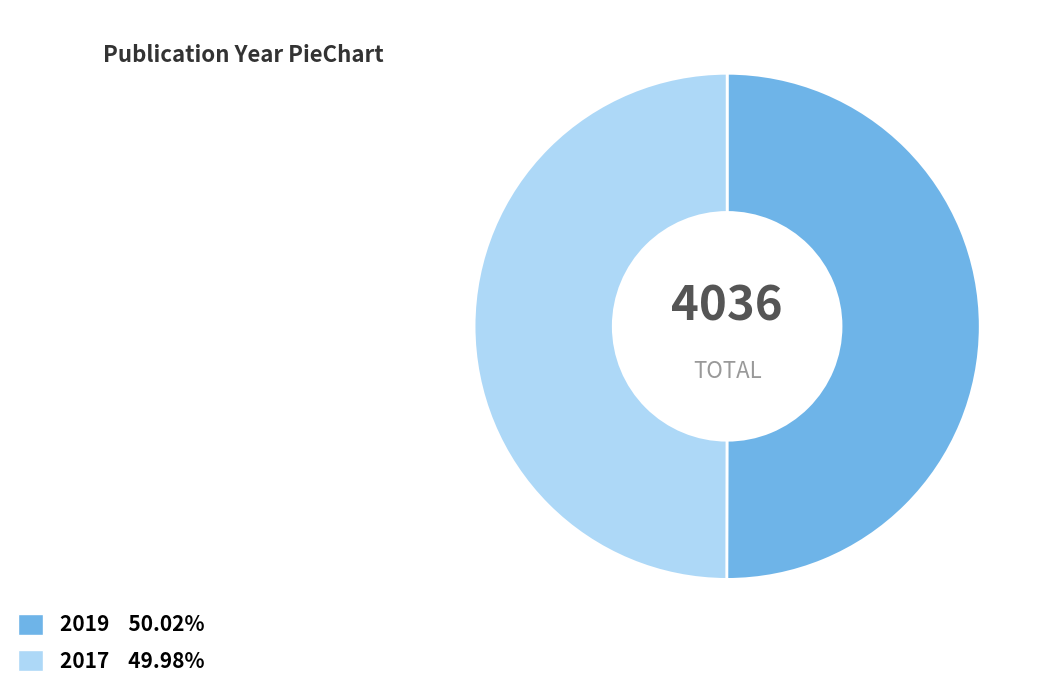

What is the ratio of the value at 2017 49.98% to the value at 2019 50.02%?

1.0